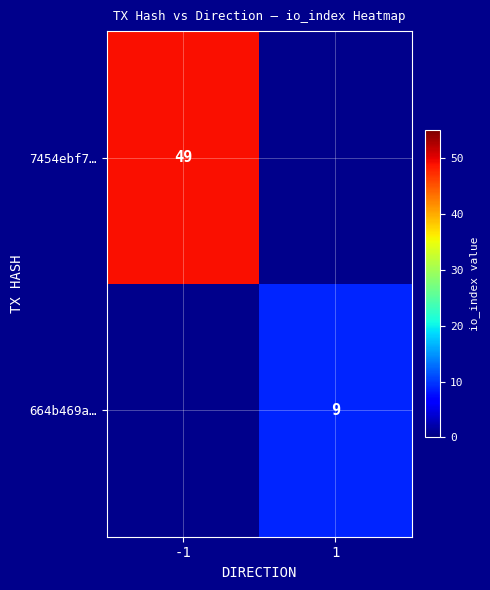

True or false: 7454ebf7… has a value of 12 at -1.

False